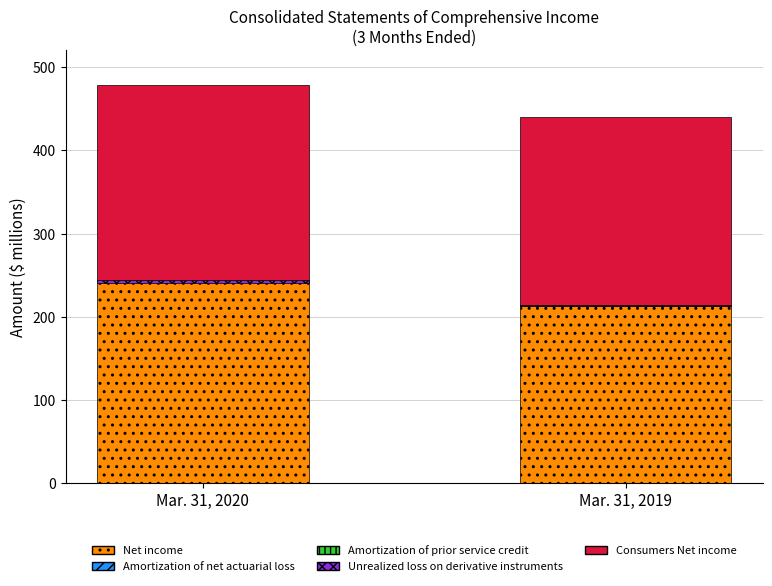

Rank the series at Mar. 31, 2019 from lowest to highest value.

Amortization of prior service credit, Unrealized loss on derivative instruments, Amortization of net actuarial loss, Net income, Consumers Net income